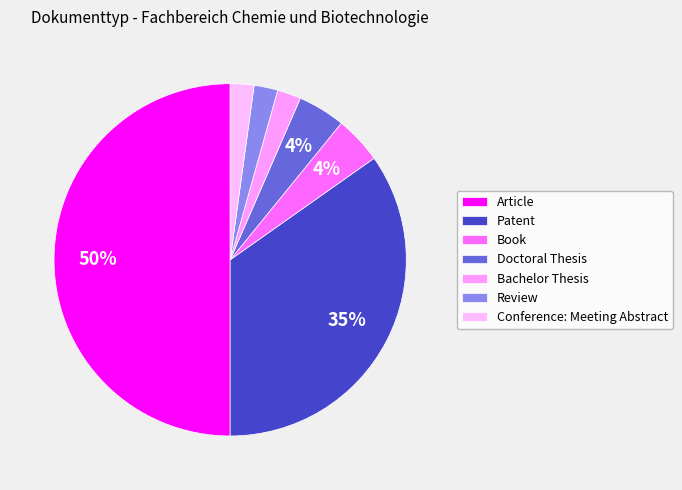

How many segments does this pie chart have?

7